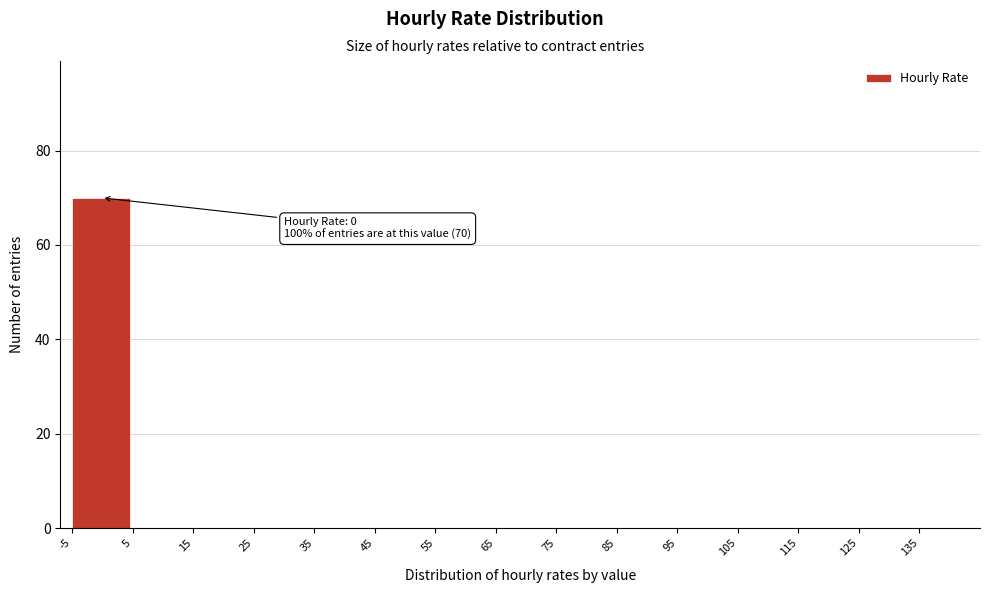

Over which range of the x-axis is the bar tallest?

-5 to 5